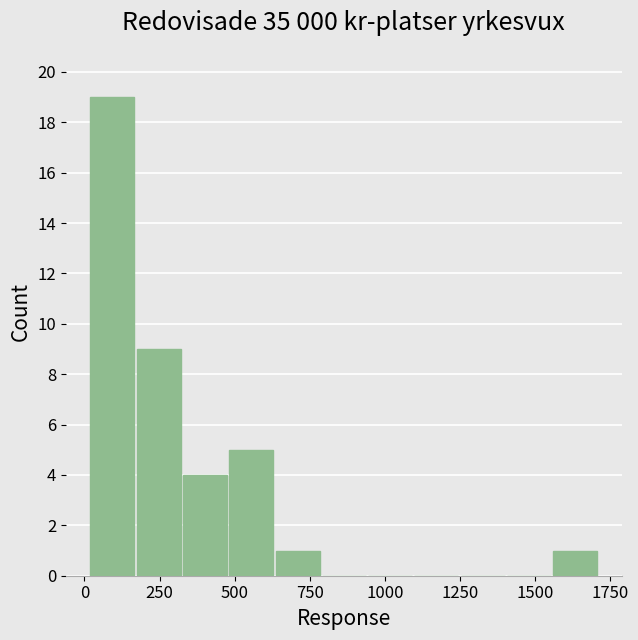

Around what value on the x-axis is the tallest bar? Give the approximate position of its centre, as read against the axis.

100